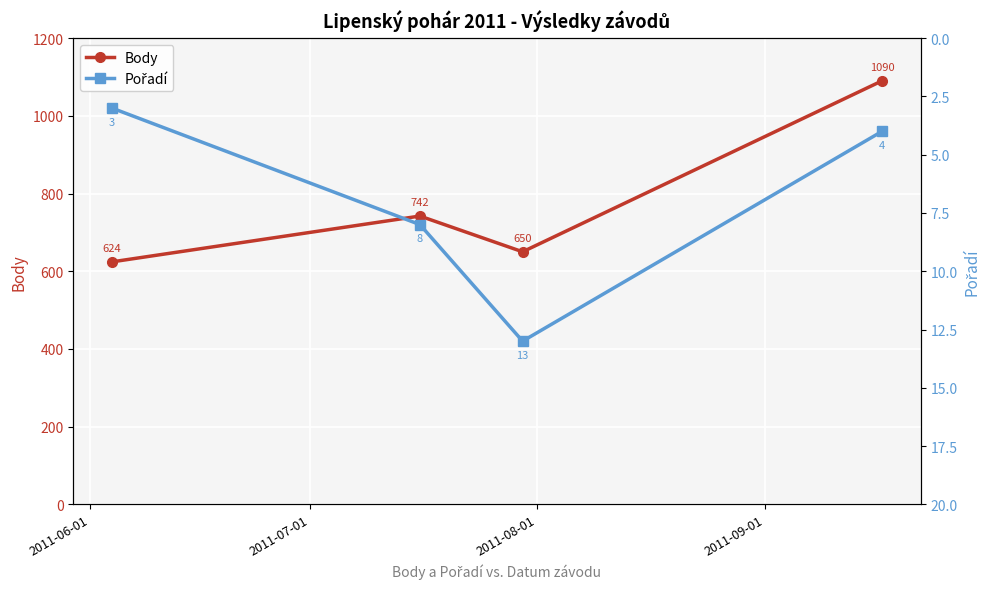

List the series in order of their overall mean, highest first.

Body, Pořadí